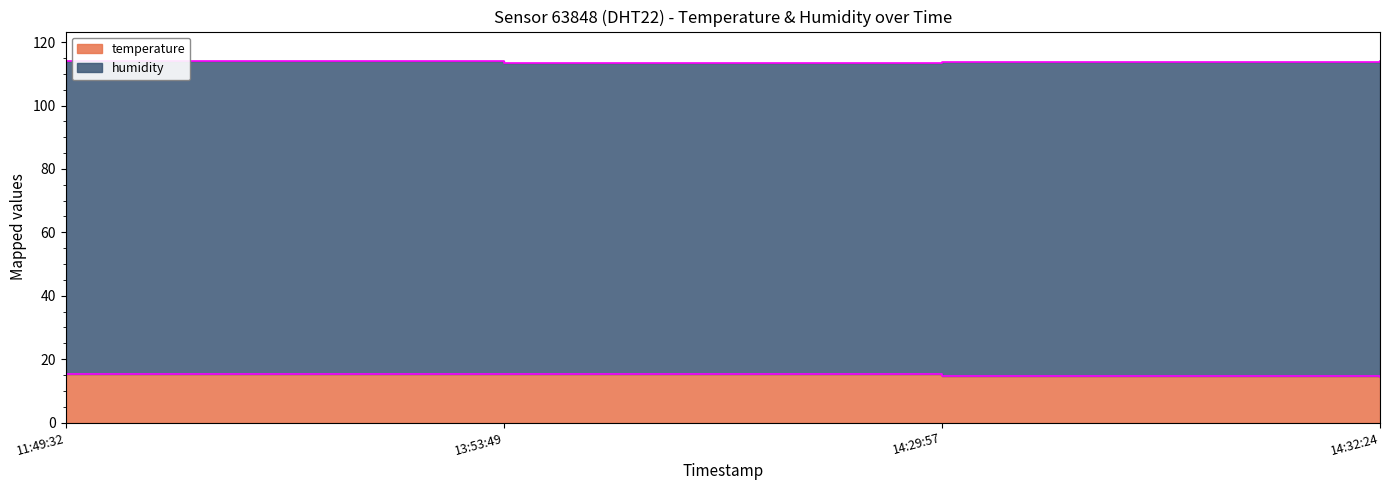

Reading right to left, what are all the values shown in this chart?

14.3	14.7	15.3	15.3